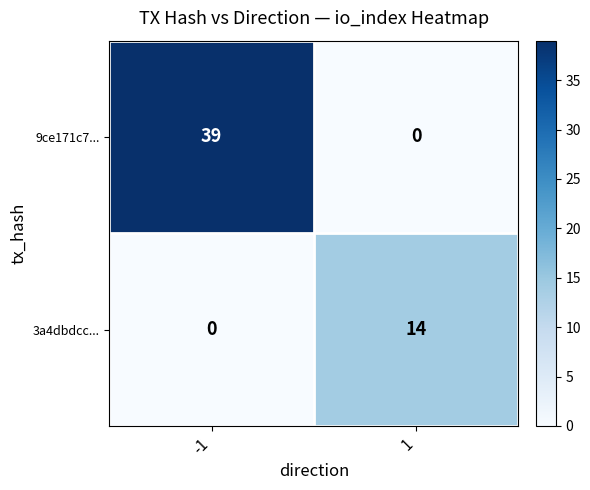

Reading right to left, what are all the values shown in this chart?

9ce171c7...: 0	39
3a4dbdcc...: 14	0